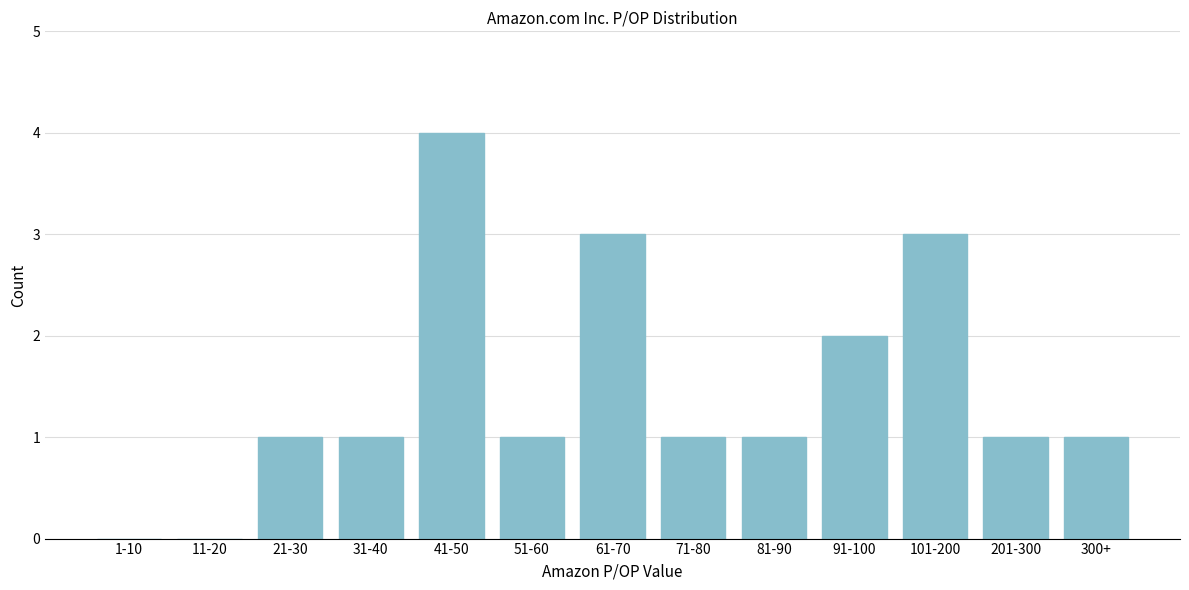

Reading right to left, what are all the values shown in this chart?

300+=1	201-300=1	101-200=3	91-100=2	81-90=1	71-80=1	61-70=3	51-60=1	41-50=4	31-40=1	21-30=1	11-20=0	1-10=0